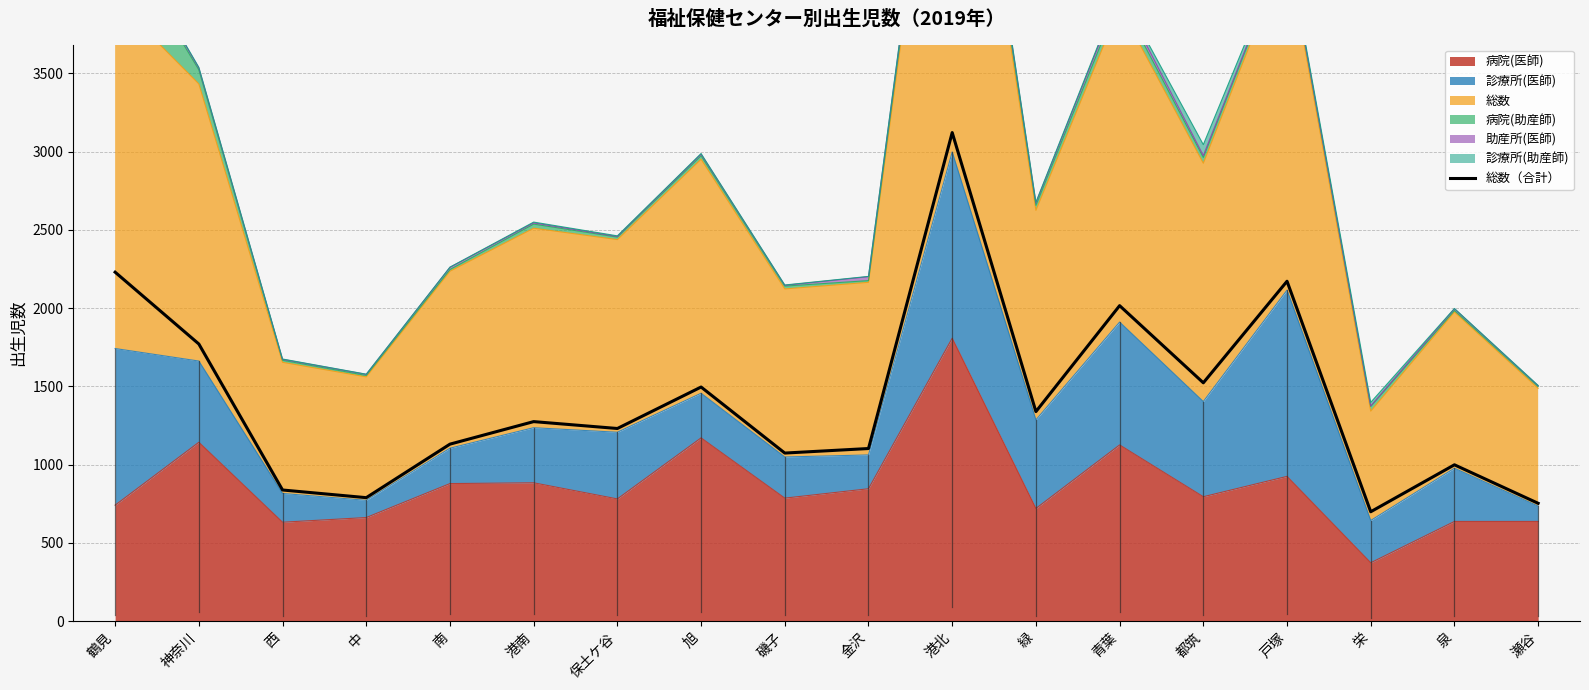

What is the smallest value displayed?

699